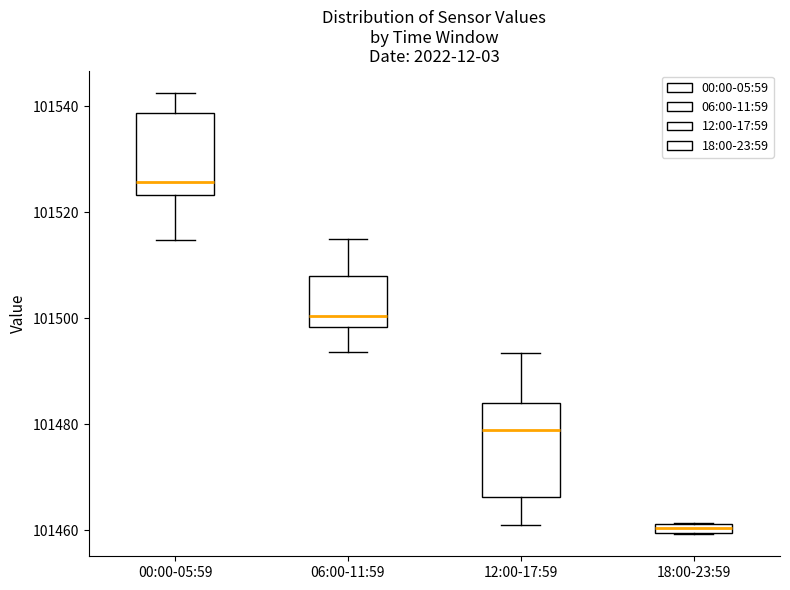

Where does the lower whisker of the box for 12:00-17:59 end on the y-axis? The values are not printed on the chart, so give them approximately, as read against the axis.

101462